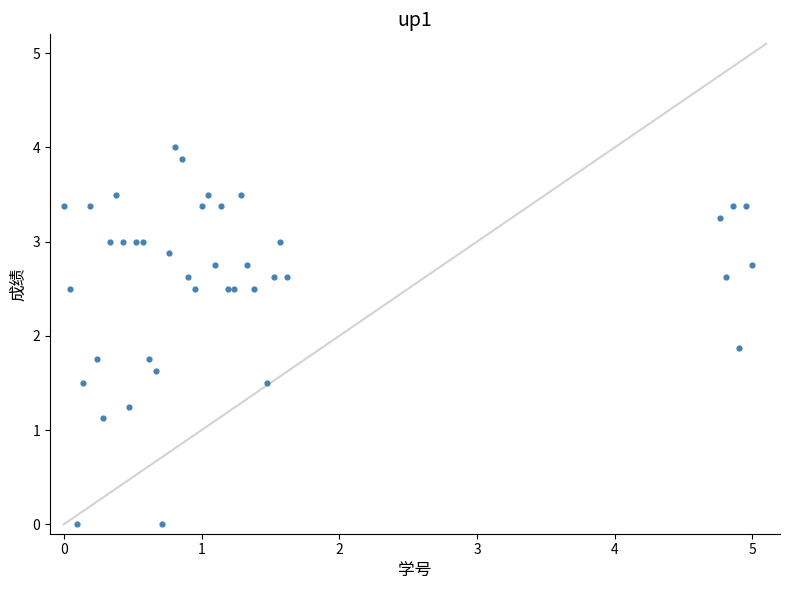

What Y value in the scatter plot is closest to 2?

1.9